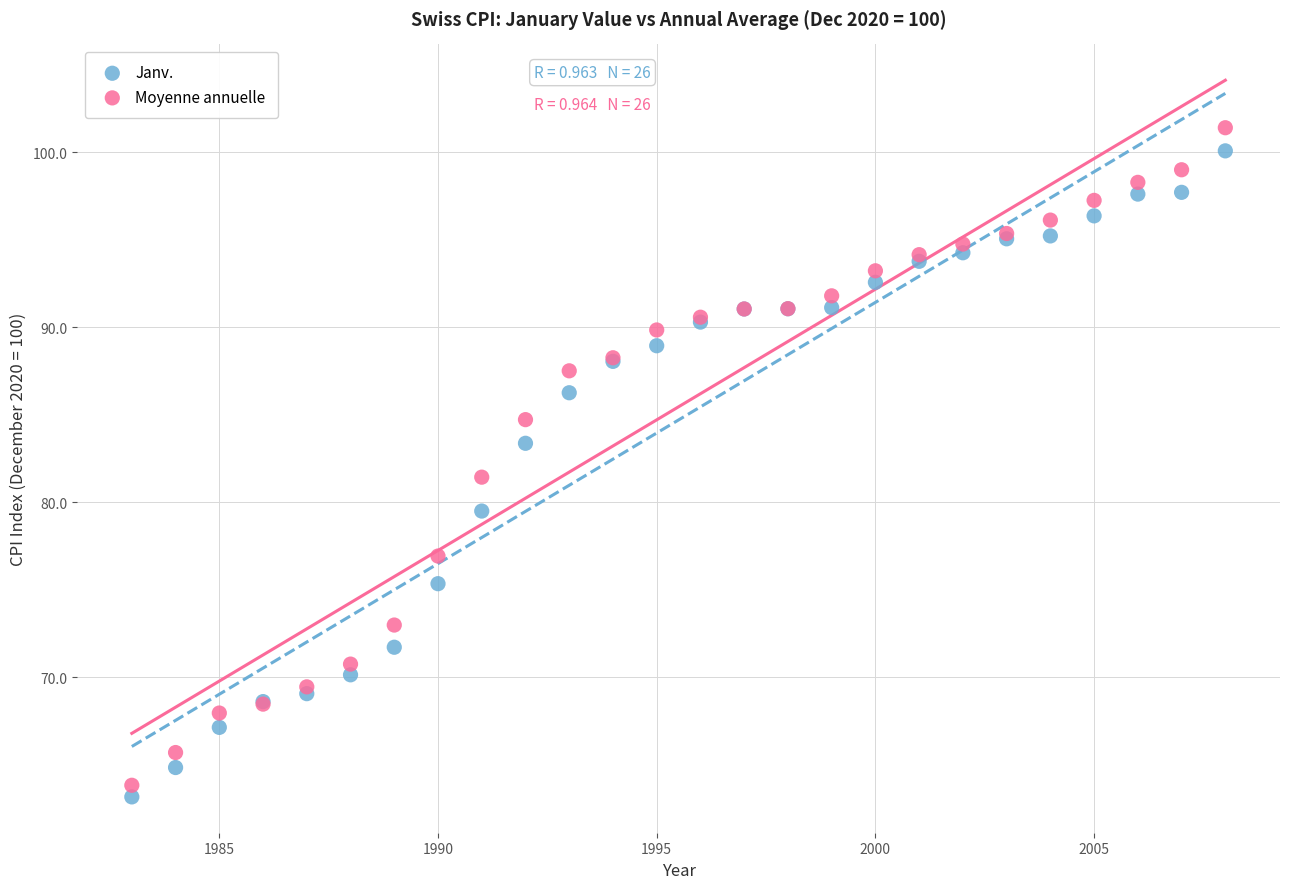

Across all series, what Y value is closest to 82?

81.4